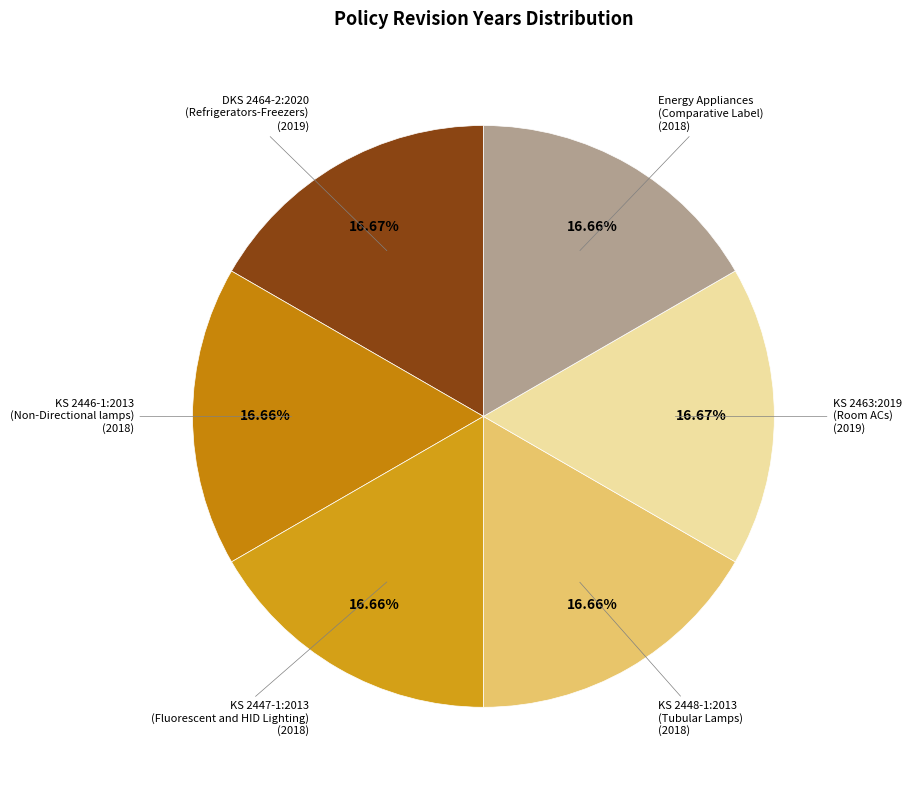

Count the number of slices in the pie.

6